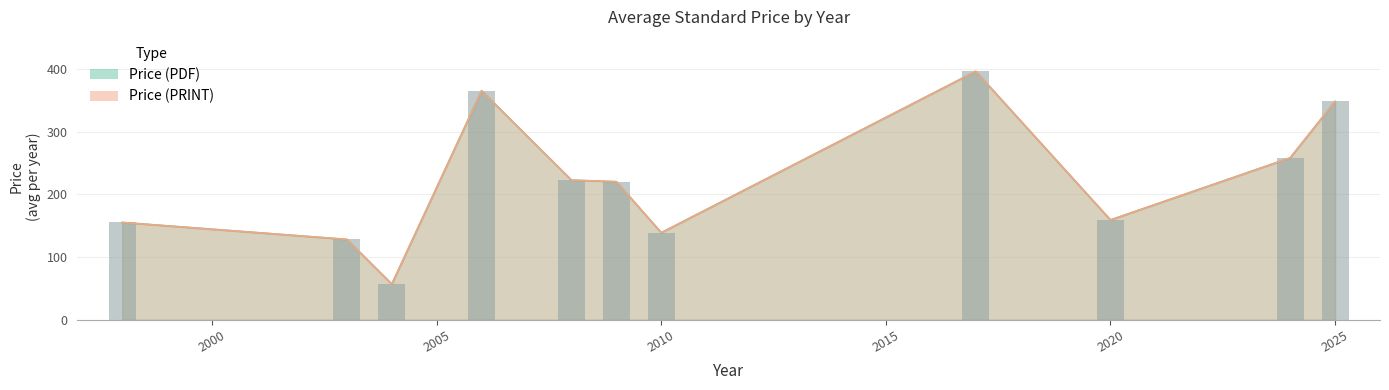

The Price (PDF) series shows 348.0 at 2025. True or false?

True